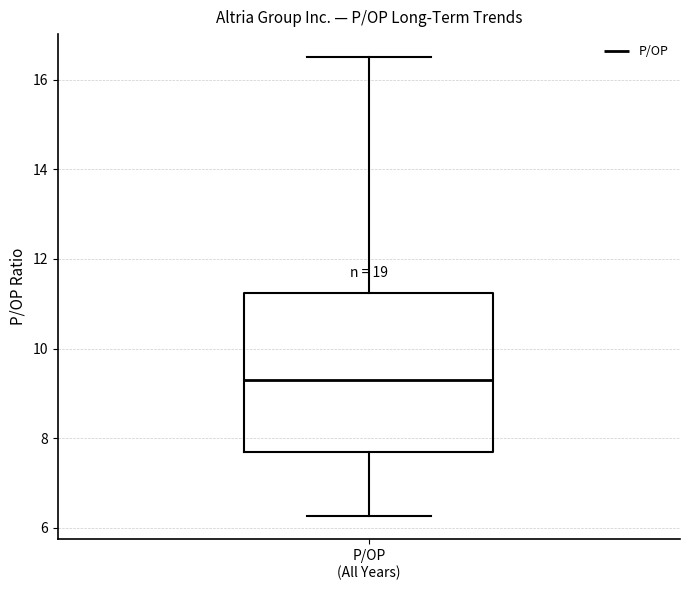

Where does the median line of the box for P/OP (All Years) sit on the y-axis? The values are not printed on the chart, so give them approximately, as read against the axis.

9.2